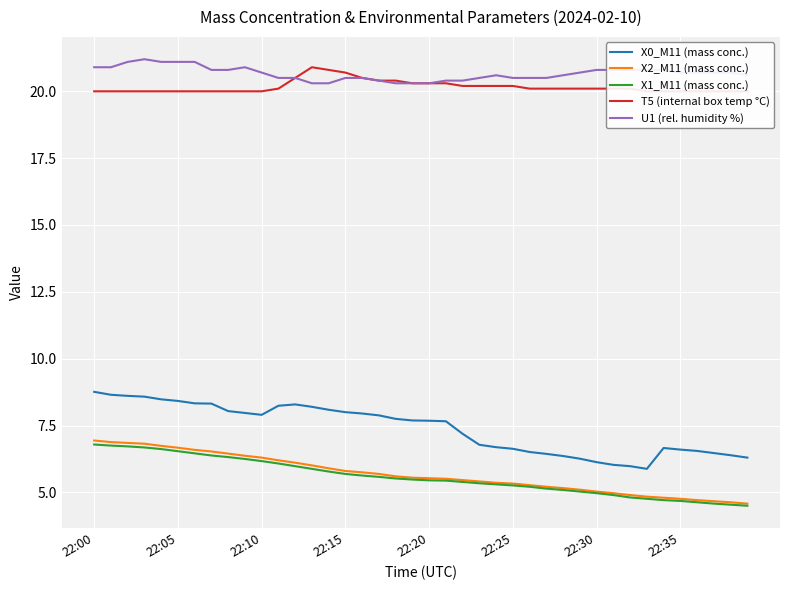

Between 22 and 26, which series saw the biggest shift?

X0_M11 (mass conc.)